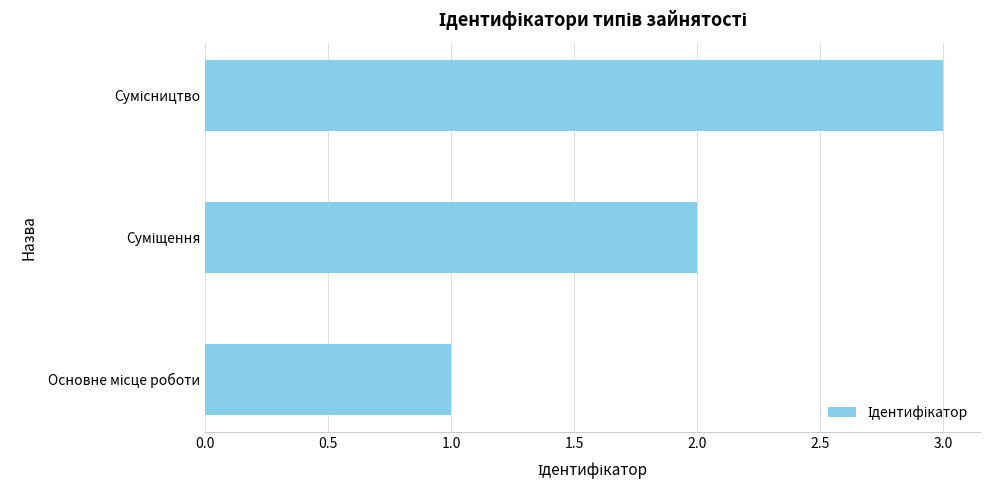

How many bars are there in total?

3